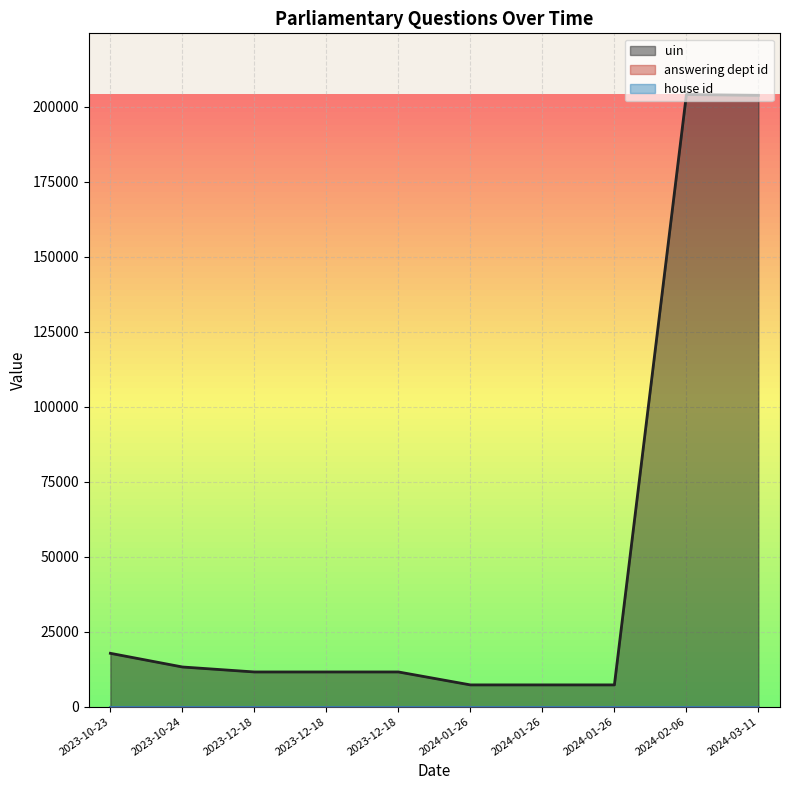

What is the label of the 8th point from the left?

2024-01-26